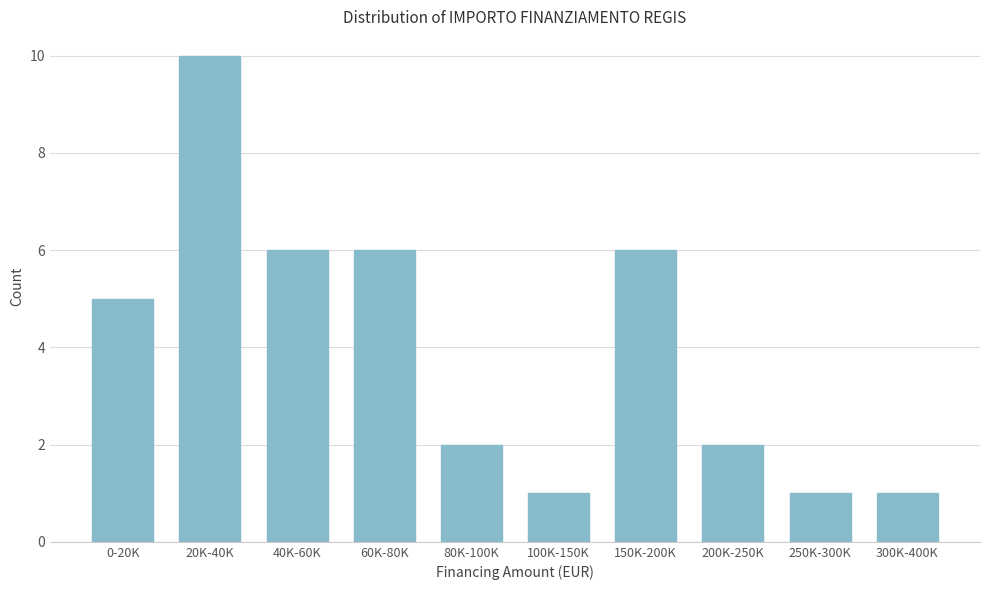

Reading left to right, what are all the values shown in this chart?

5	10	6	6	2	1	6	2	1	1